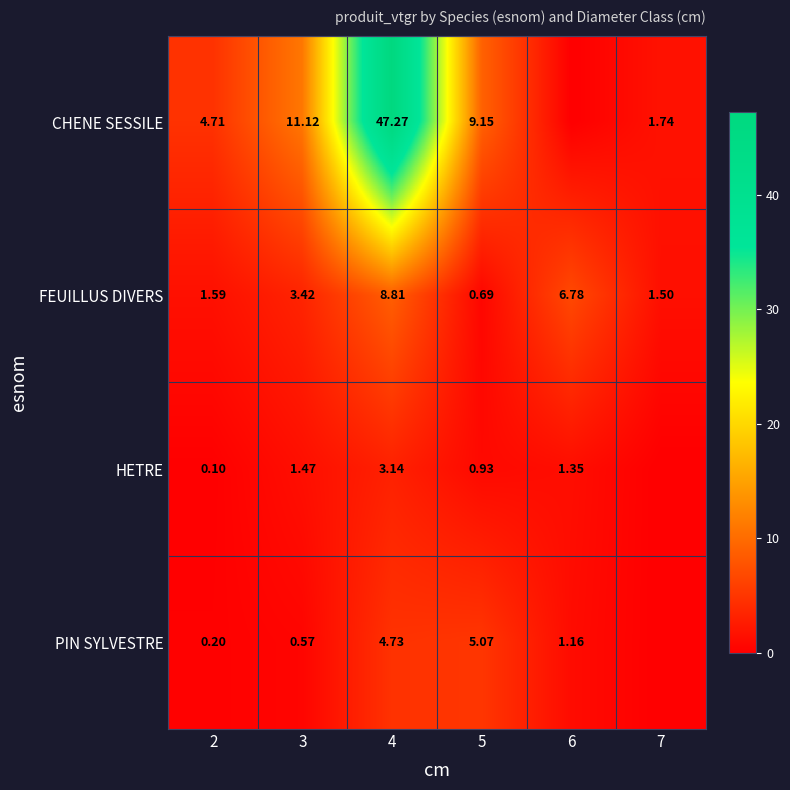

The CHENE SESSILE series shows 6.4 at 3. True or false?

False